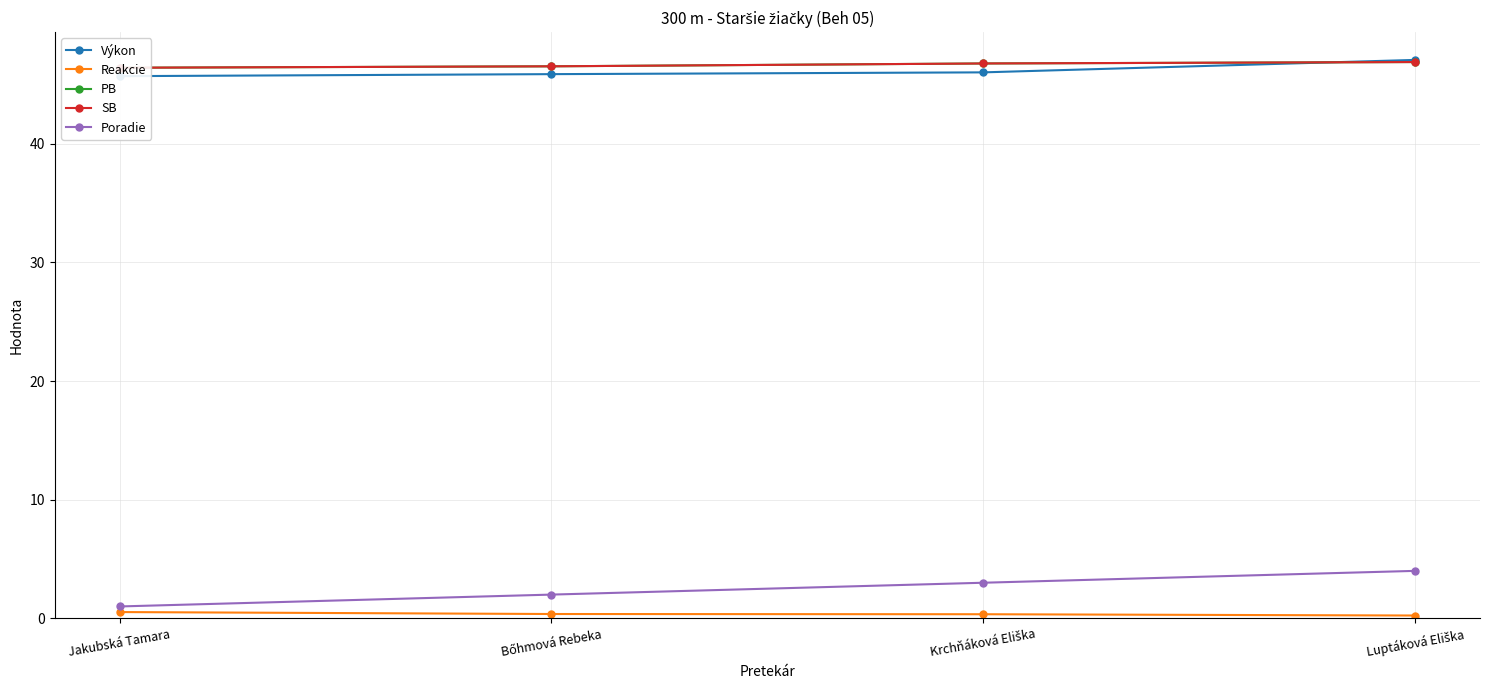

What is the label of the 4th point from the left?

Luptáková Eliška